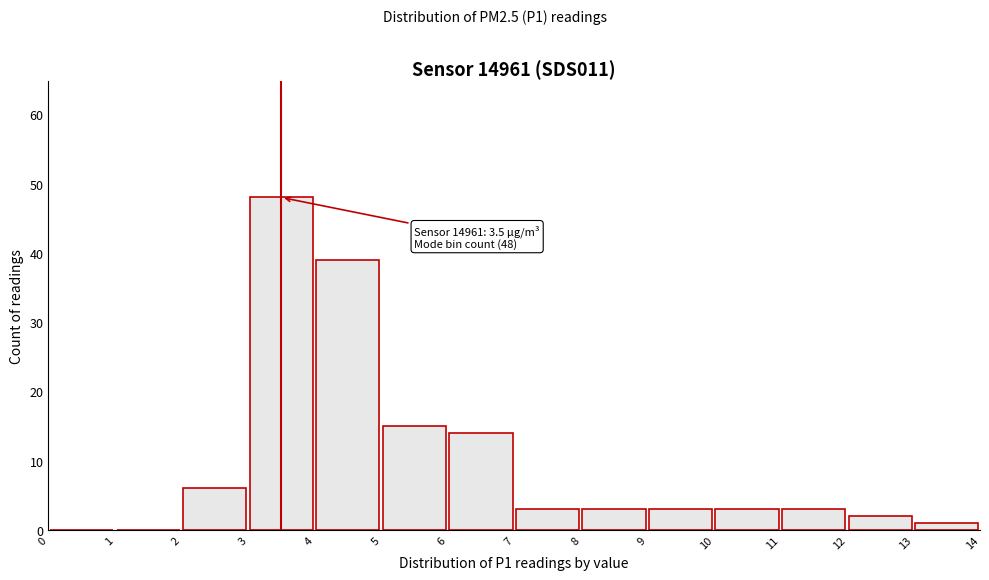

Which range on the x-axis has the tallest bar?

3 to 4